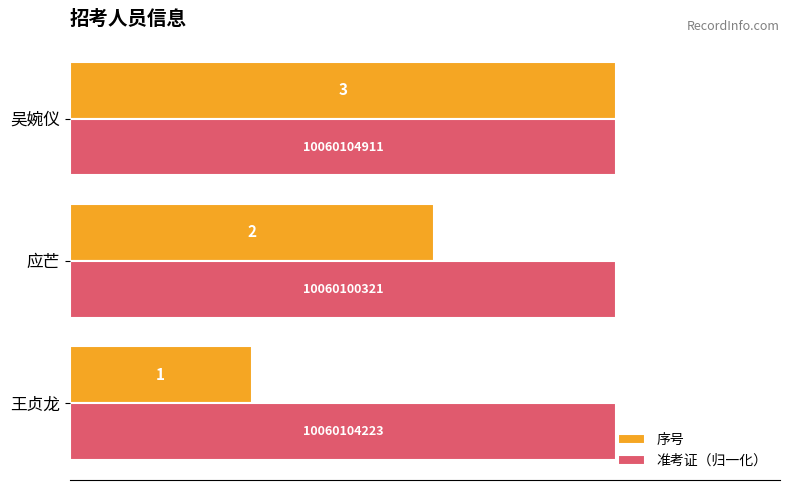

What is the minimum value for 准考证（归一化）?

3.0